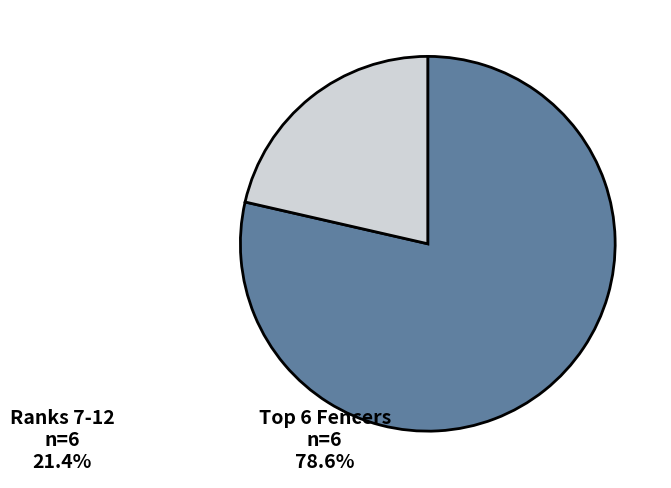

Is there a majority slice in this chart?

Yes